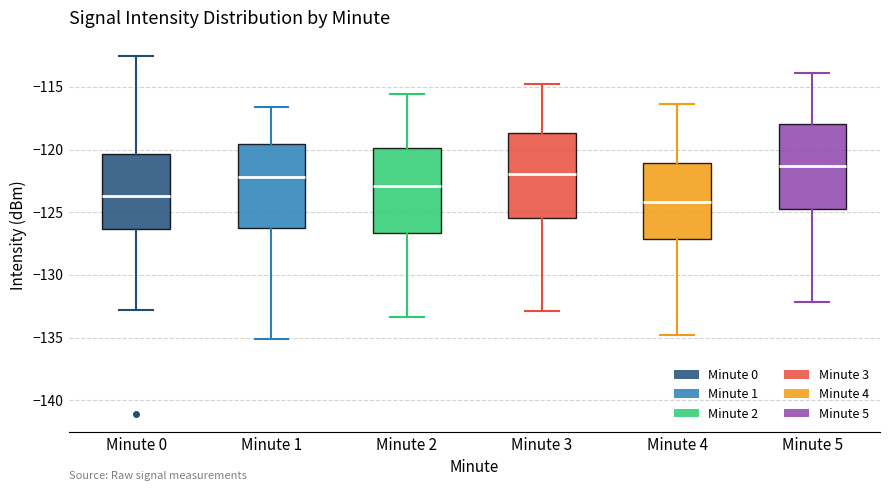

Reading left to right, read every box against the y-axis: the position of its median line, the range the box covers, and the ends of its whiskers. The values are not printed on the chart, so give them approximately, as read against the axis.

Minute 0: median -123.5, box -126.5 to -120.5, whiskers -133.0 to -112.5
Minute 1: median -122.0, box -126.5 to -119.5, whiskers -135.0 to -116.5
Minute 2: median -123.0, box -126.5 to -120.0, whiskers -133.5 to -115.5
Minute 3: median -122.0, box -125.5 to -118.5, whiskers -133.0 to -115.0
Minute 4: median -124.0, box -127.0 to -121.0, whiskers -135.0 to -116.5
Minute 5: median -121.5, box -124.5 to -118.0, whiskers -132.0 to -114.0